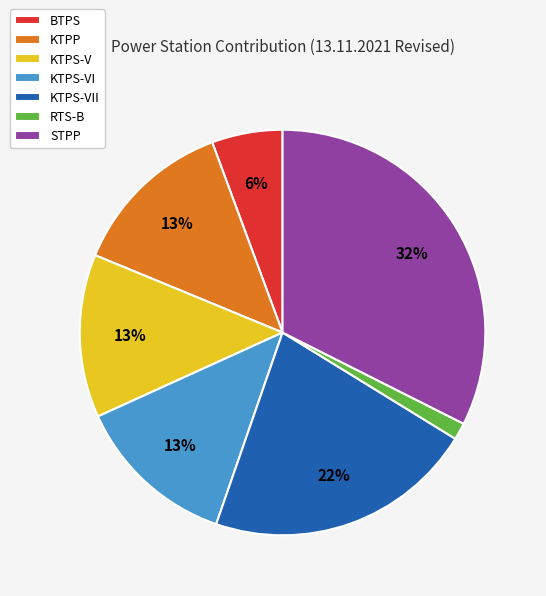

Is it true that KTPS-VI is 13% of the pie?

True